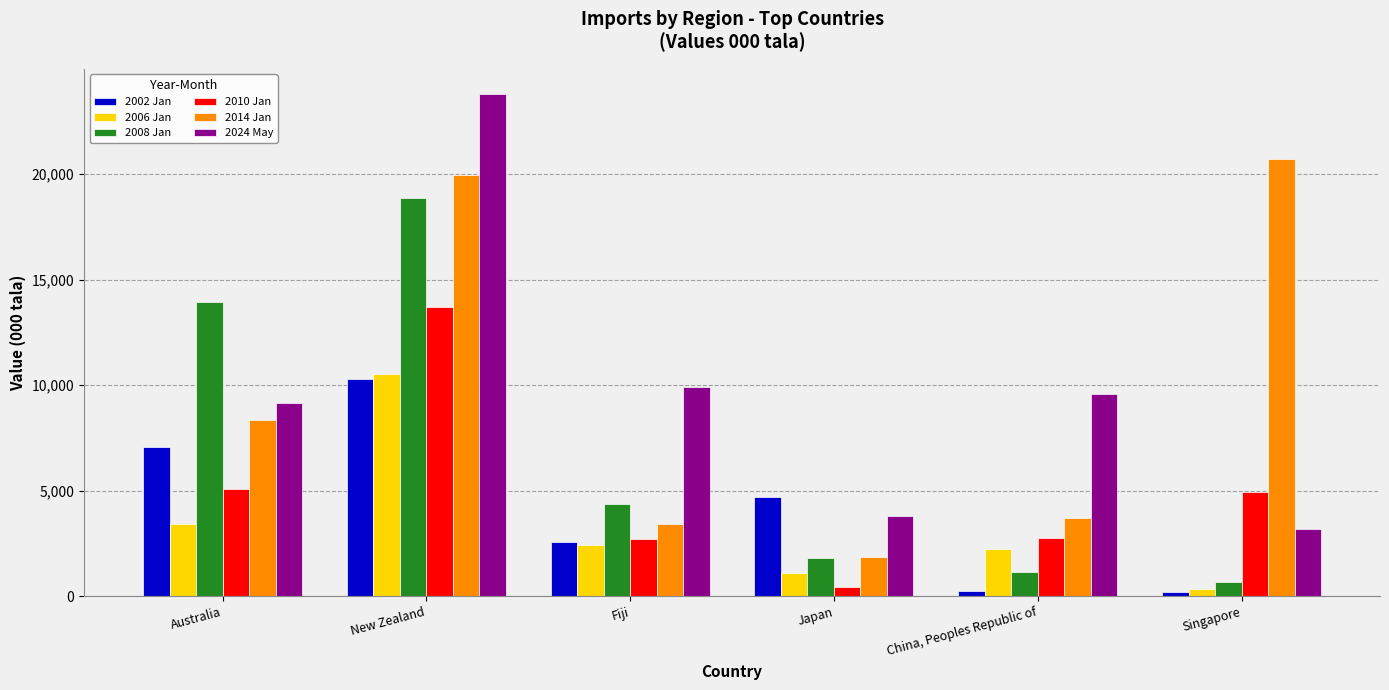

What is the label of the 1st bar from the right?

Singapore